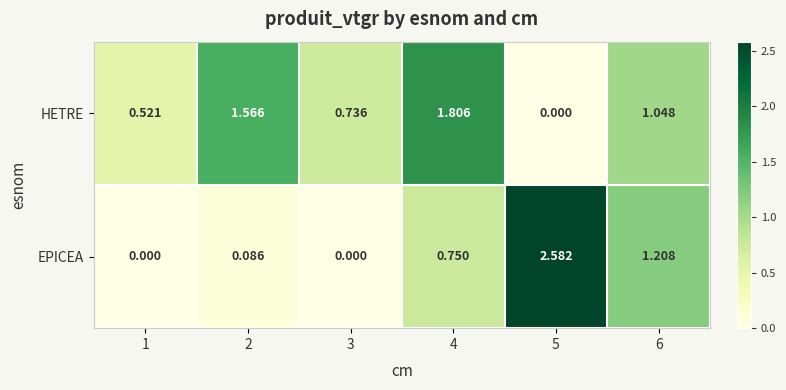

How many distinct data groups are displayed?

2